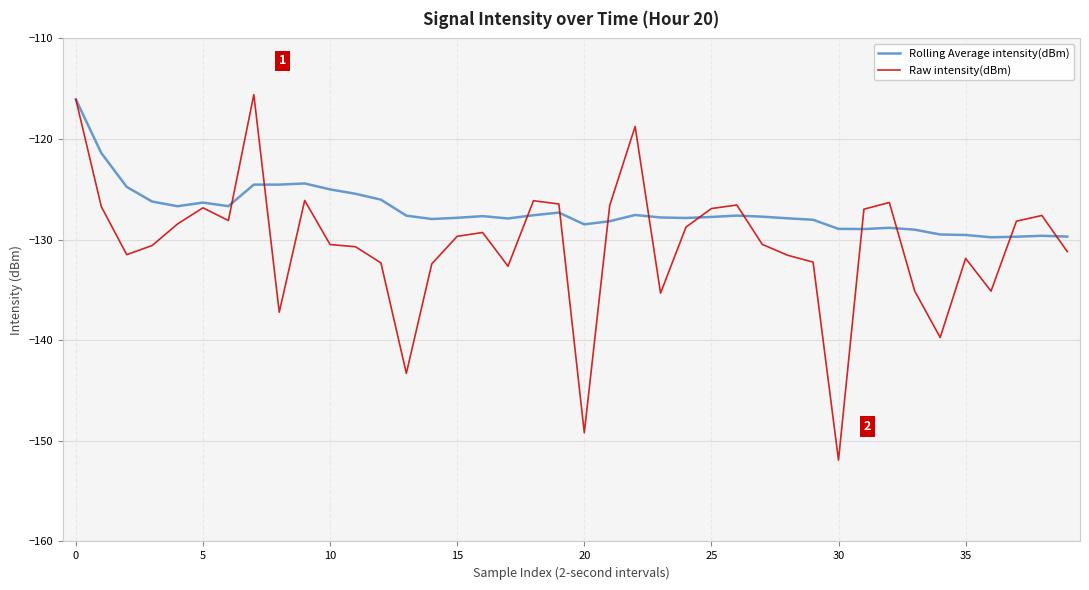

Which series has the largest total across all categories?

Rolling Average intensity(dBm)